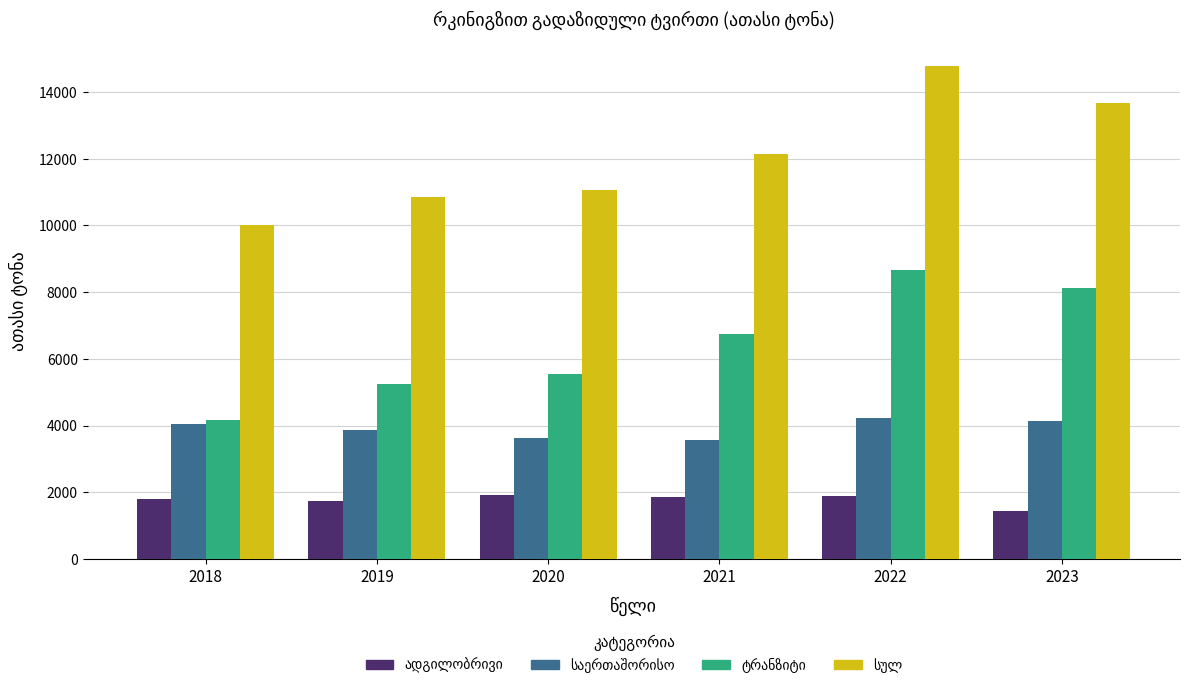

What is the smallest value displayed?

1429.5